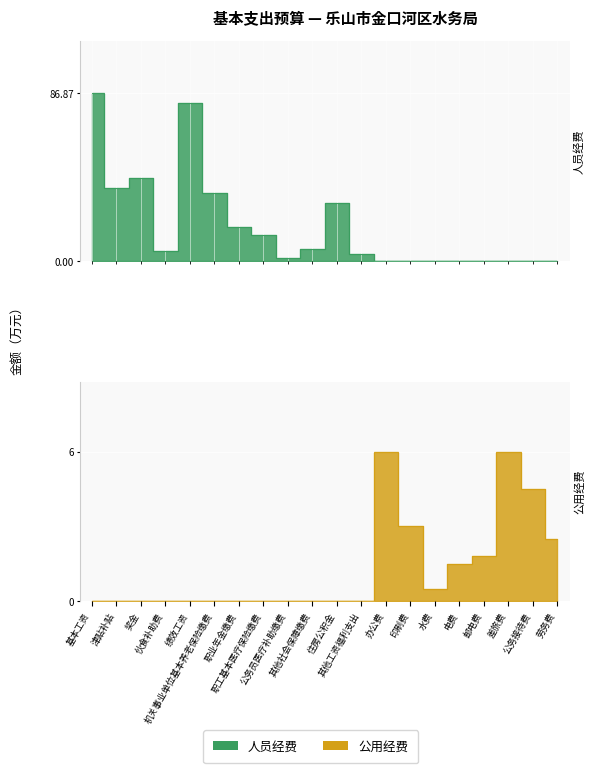

What is the difference between the maximum and minimum values in the 公用经费 series?

6.0